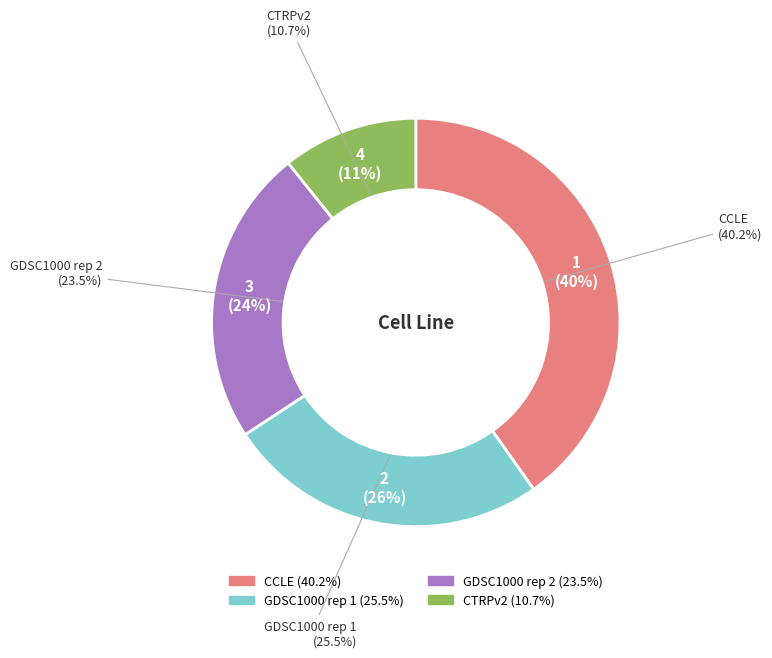

How many segments does this pie chart have?

4